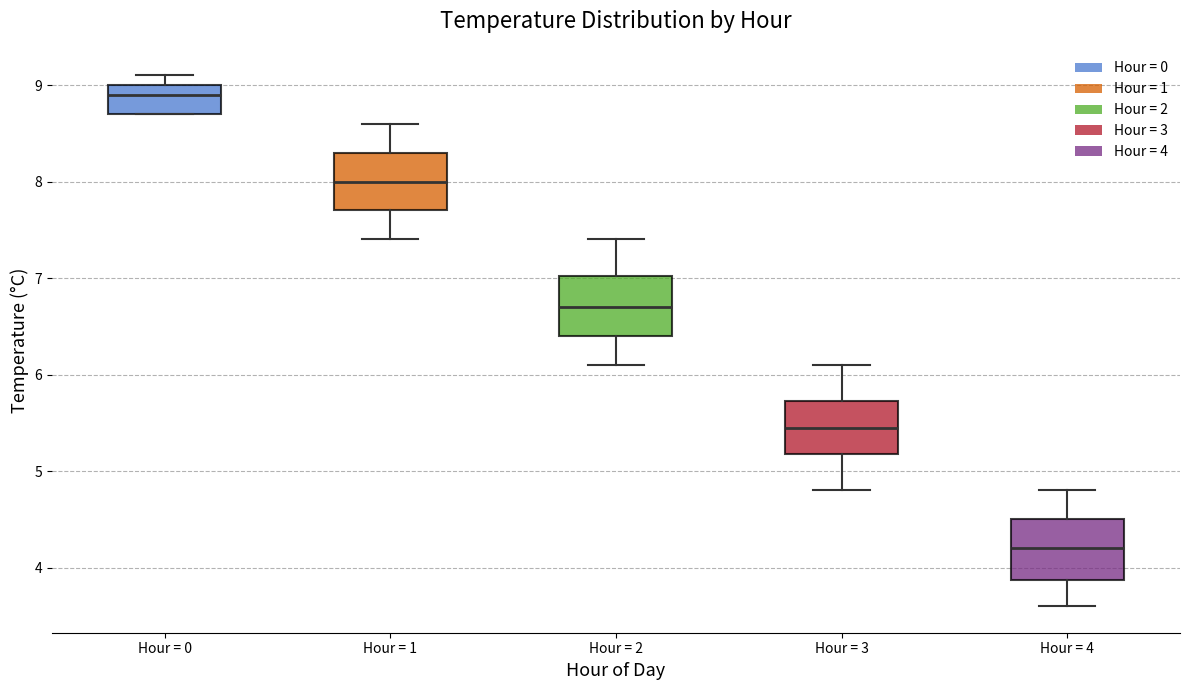

Which box's median line is the lowest?

Hour = 4